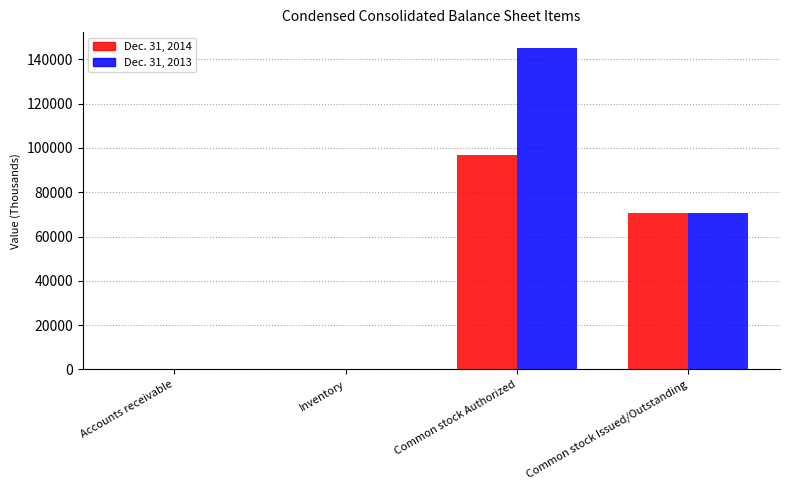

How many series are shown in this chart?

2